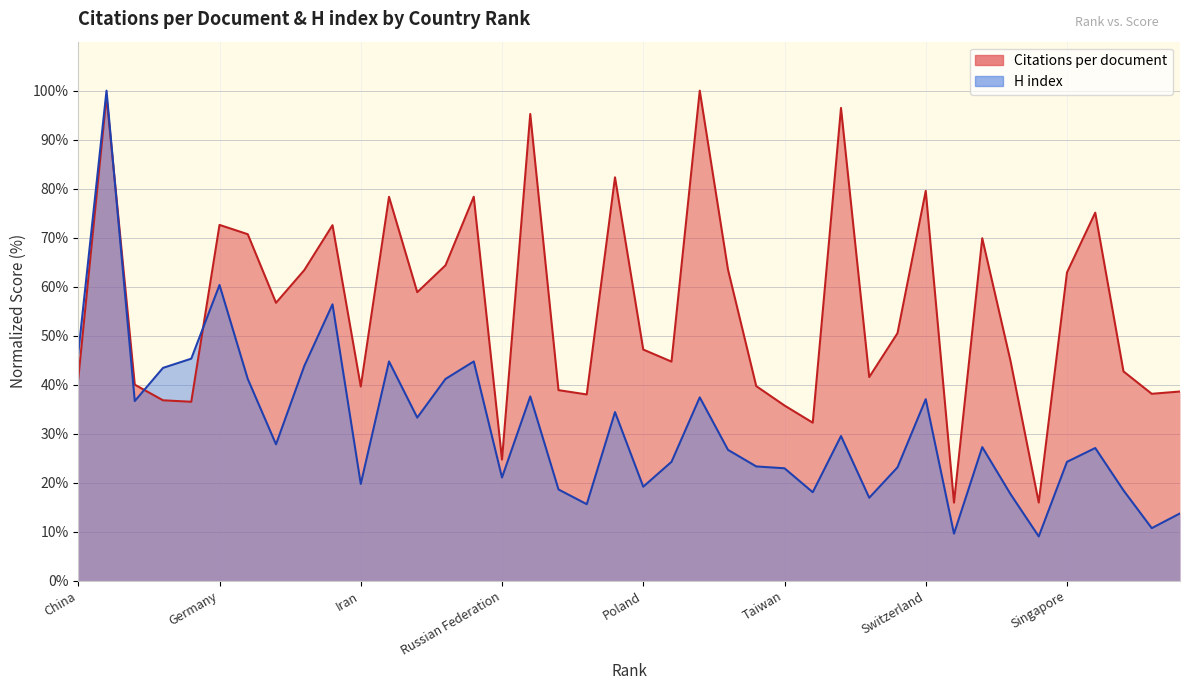

What is the total value across all series at 9?

107.2